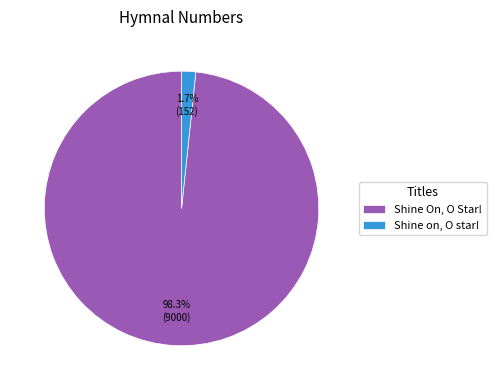

Which has a higher value, Shine On, O Star! or Shine on, O star!?

Shine On, O Star!